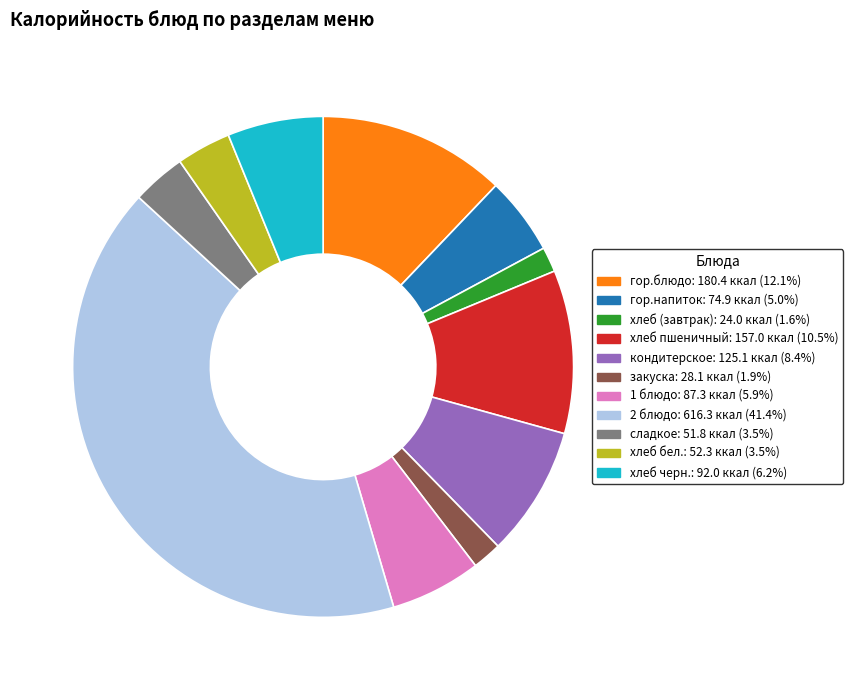

Approximately how many times larger is the value at гор.напиток compared to хлеб пшеничный?

0.5